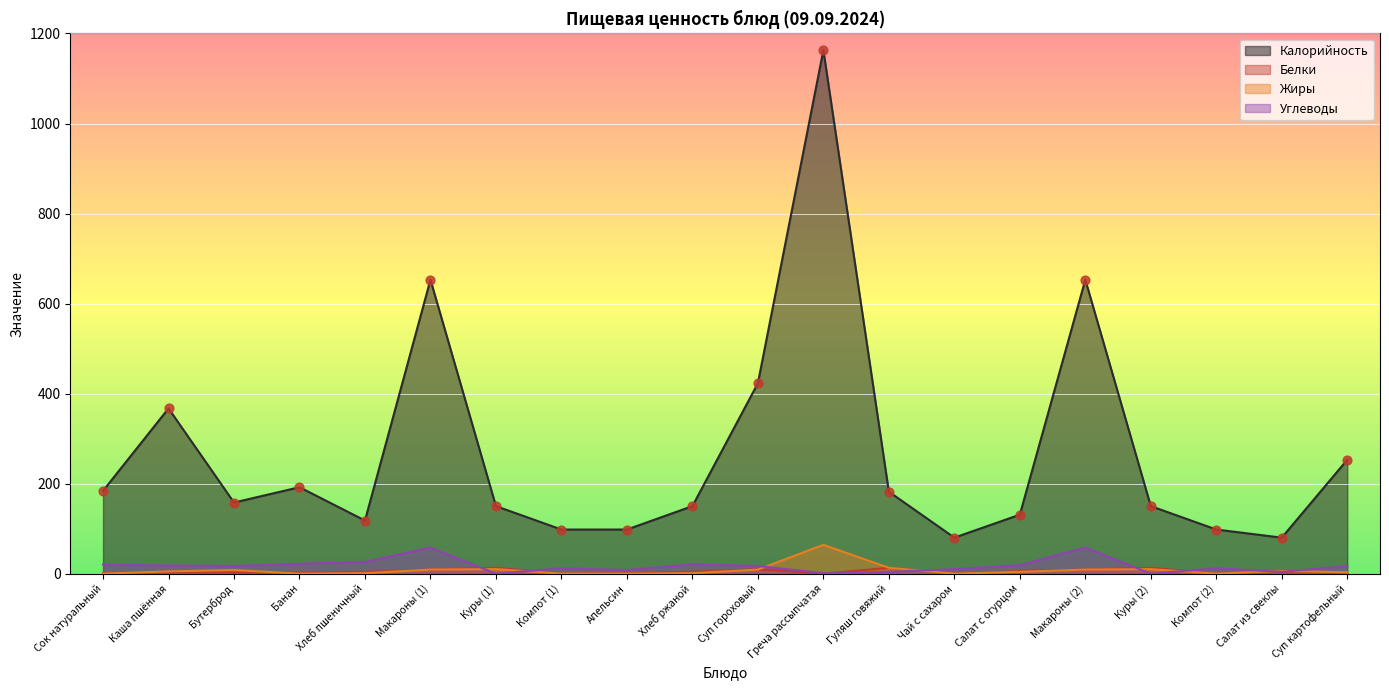

Which series has the largest Y range (max minus min)?

Калорийность